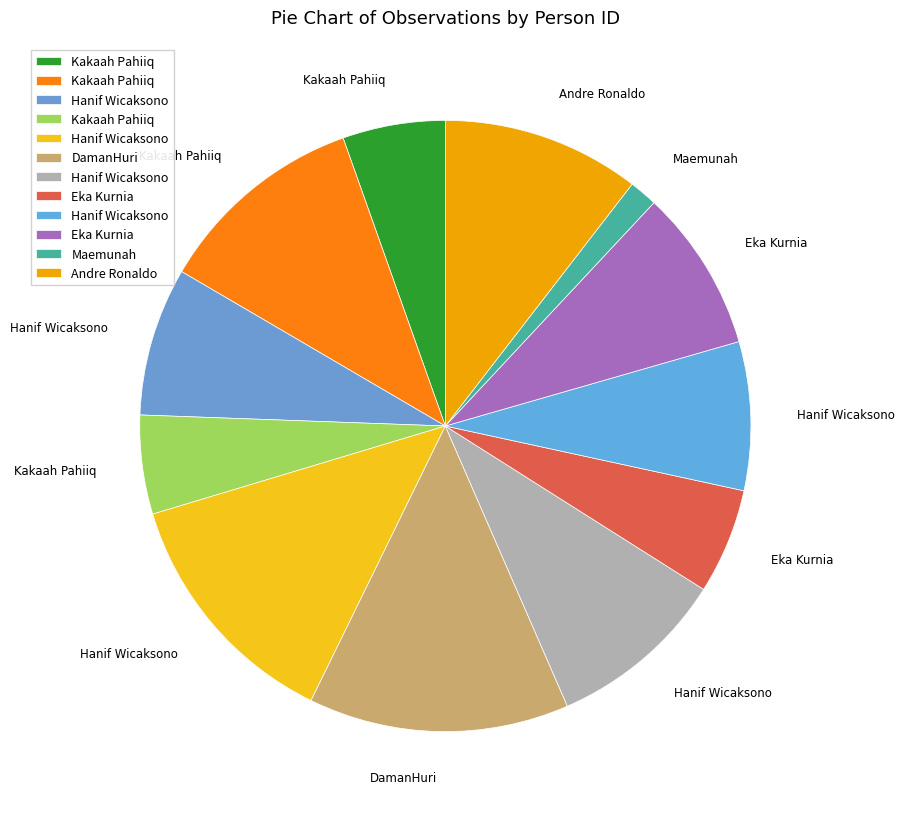

Is there any slice that represents more than half of the pie?

No